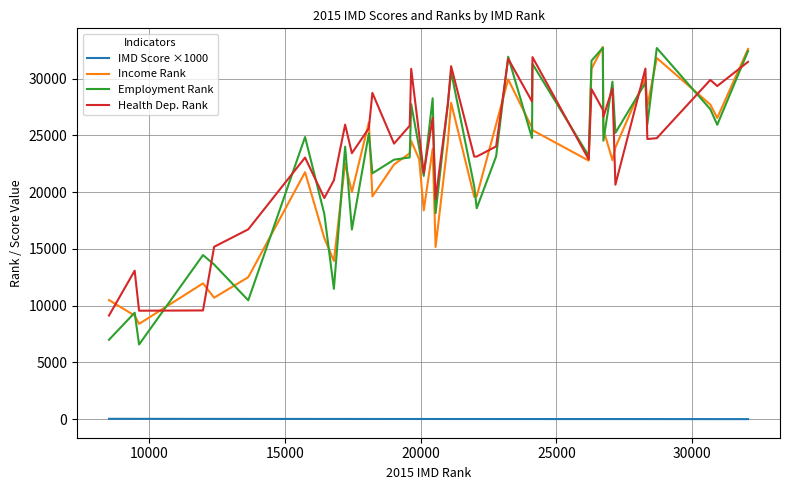

What is the highest value of the Income Rank series?

32803.0